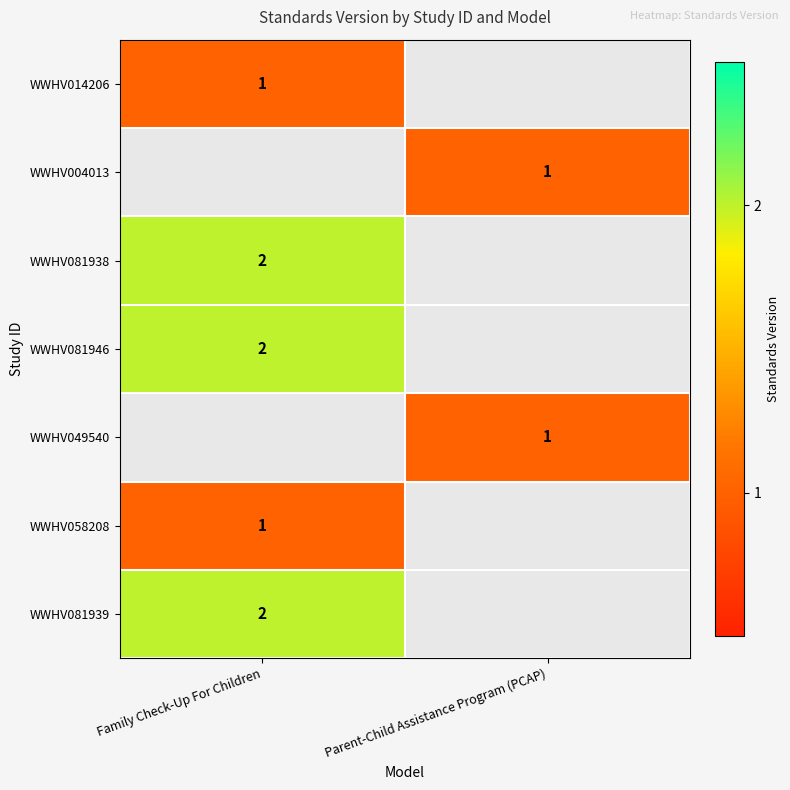

Which label corresponds to the smallest value in the chart?

Family Check-Up For Children